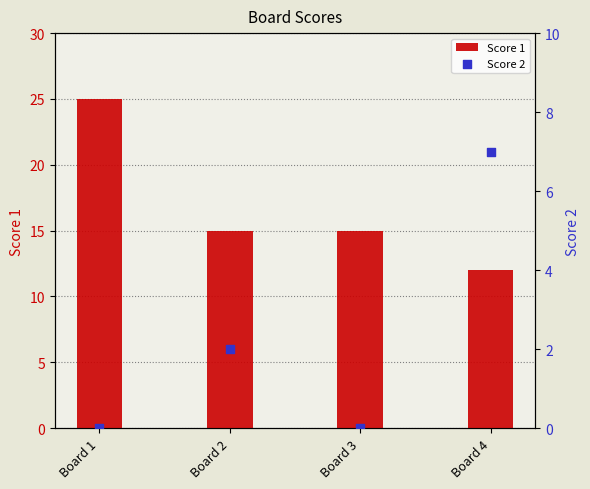

Is the value of Score 1 at Board 1 greater than the value of Score 2 at Board 3?

Yes